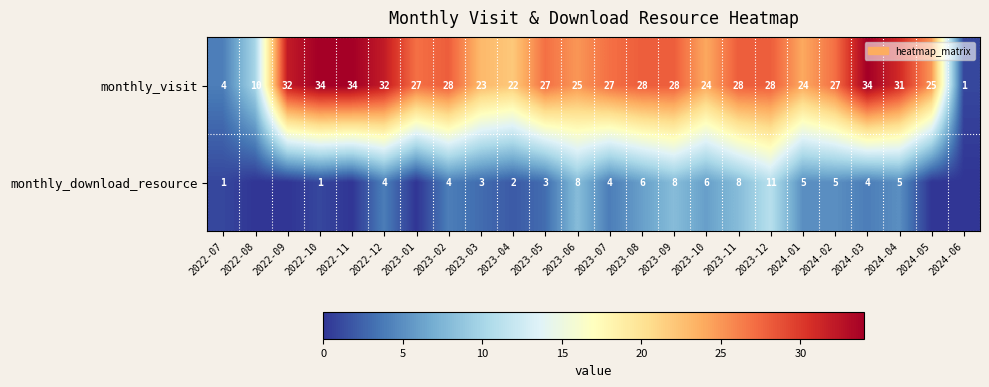

Which series changed the most between 2023-08 and 2023-10?

monthly_visit